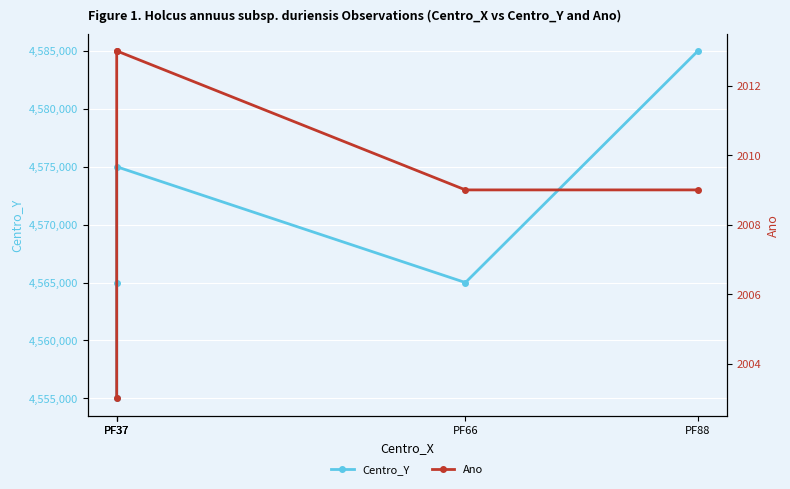

True or false: Ano has more than 0 interior local peaks.

False